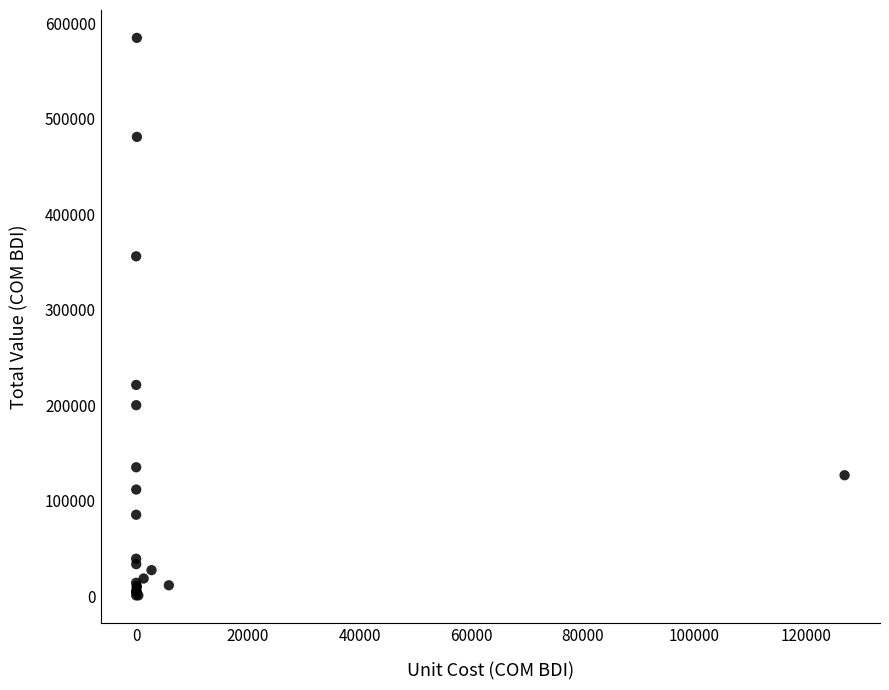

What Y value in the scatter plot is closest to 292824?

355939.5